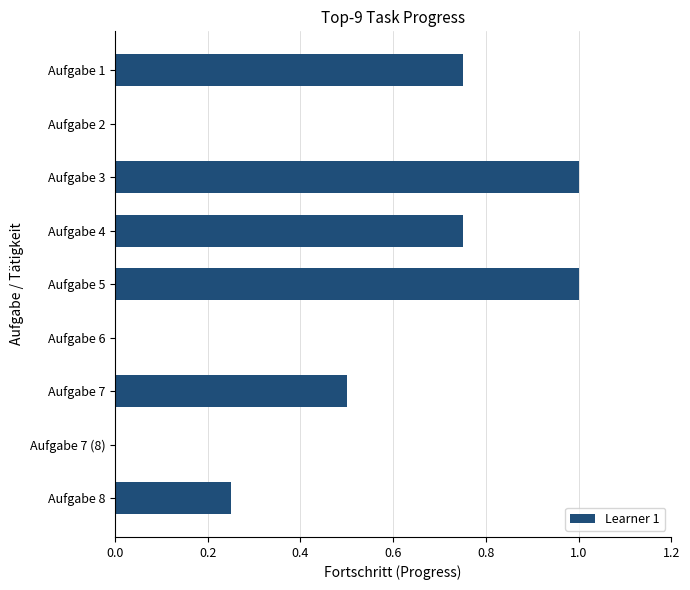

The value at Aufgabe 6 is 0.0. True or false?

True